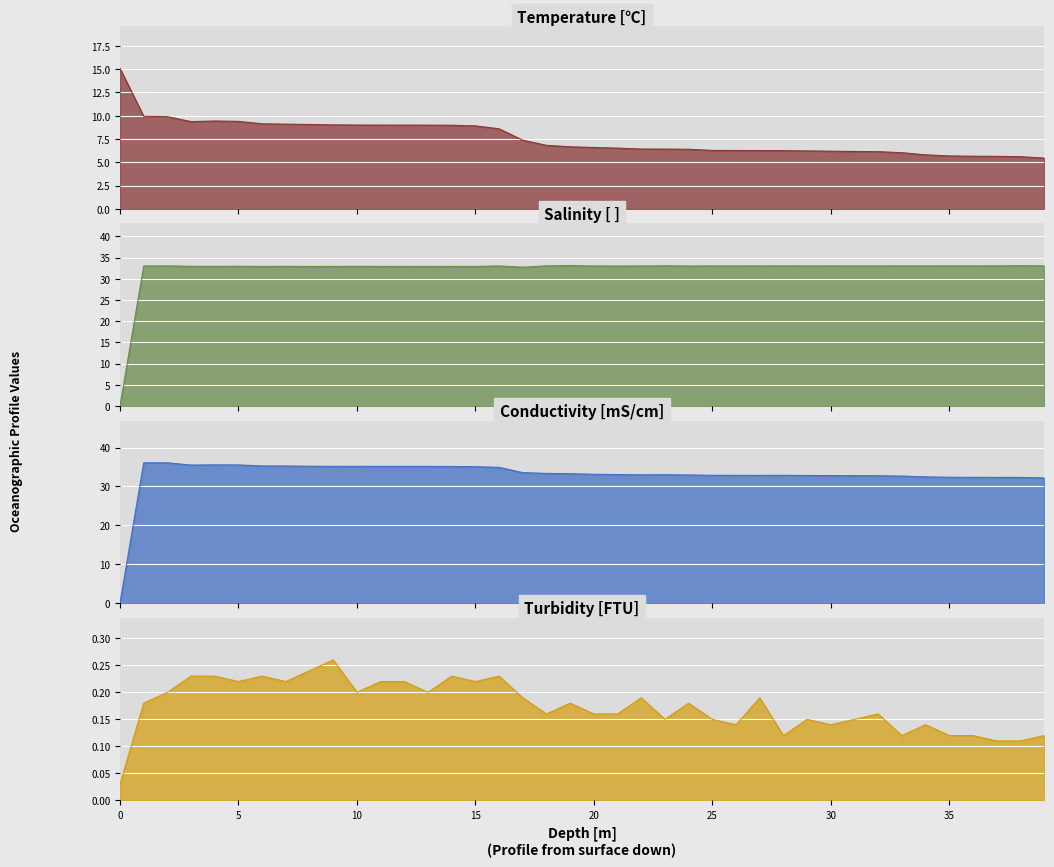

Rank the series by their maximum value, from lowest to highest.

Turbidity [FTU], Temperature [℃], Salinity [ ], Conductivity [mS/cm]